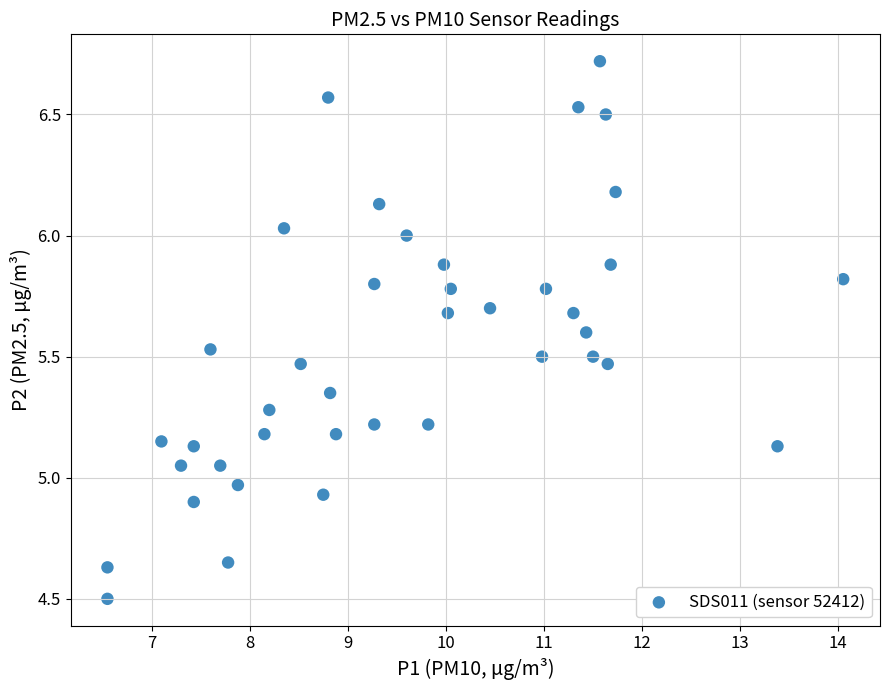

What is the range of Y values (max minus min)?

2.2